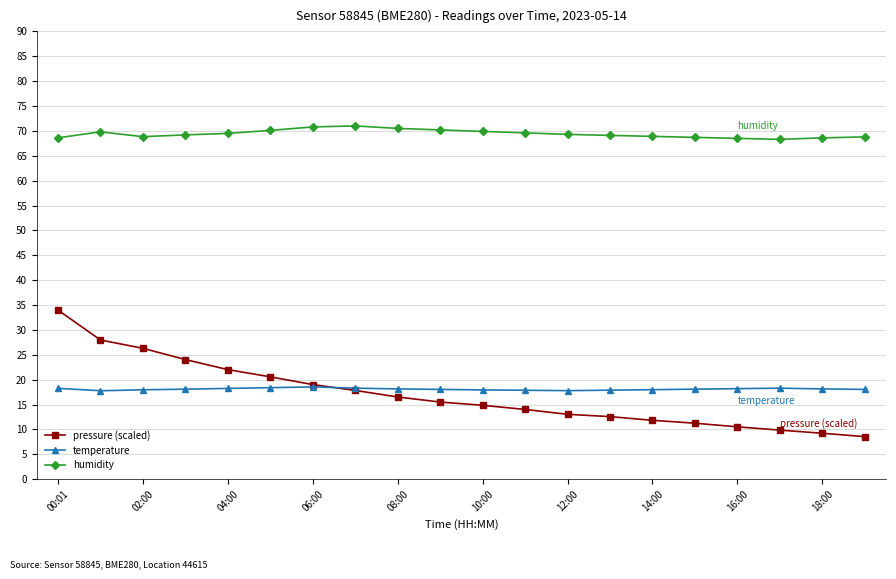

What is the greatest value displayed?

71.0